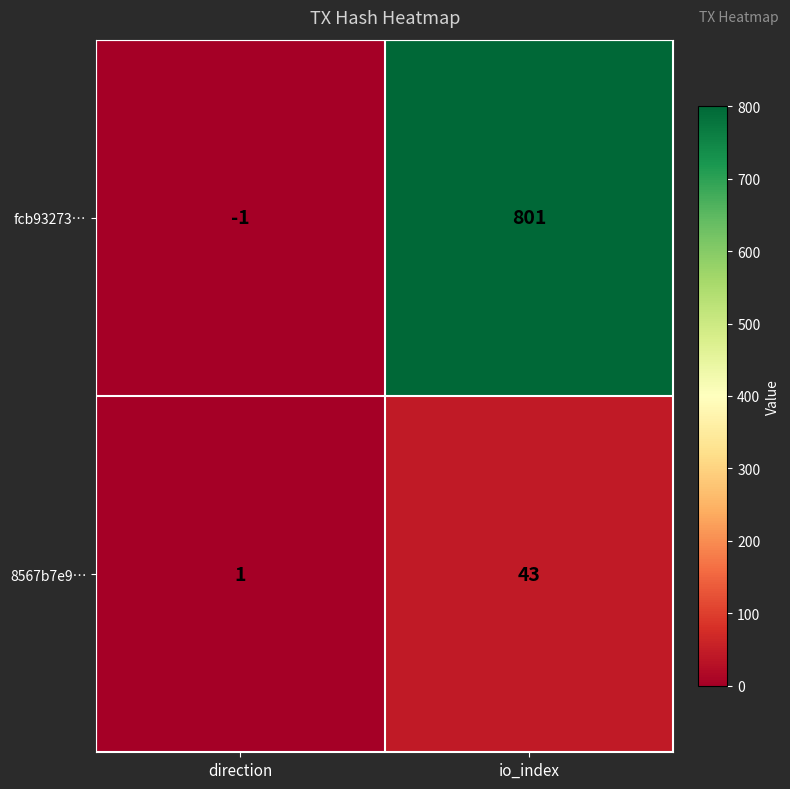

What is the total value across all series at io_index?

844